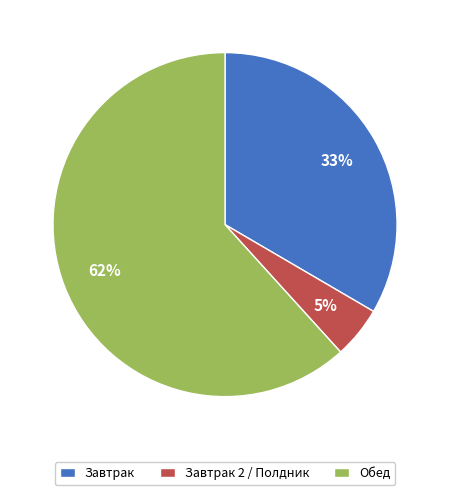

Which category has the biggest portion of the pie?

Обед